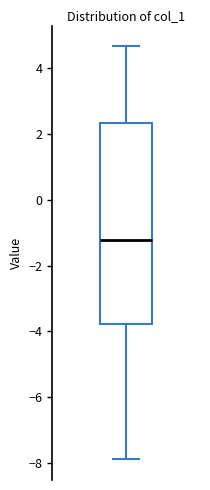

Where does the lower whisker of the box end on the y-axis? The values are not printed on the chart, so give them approximately, as read against the axis.

-7.8